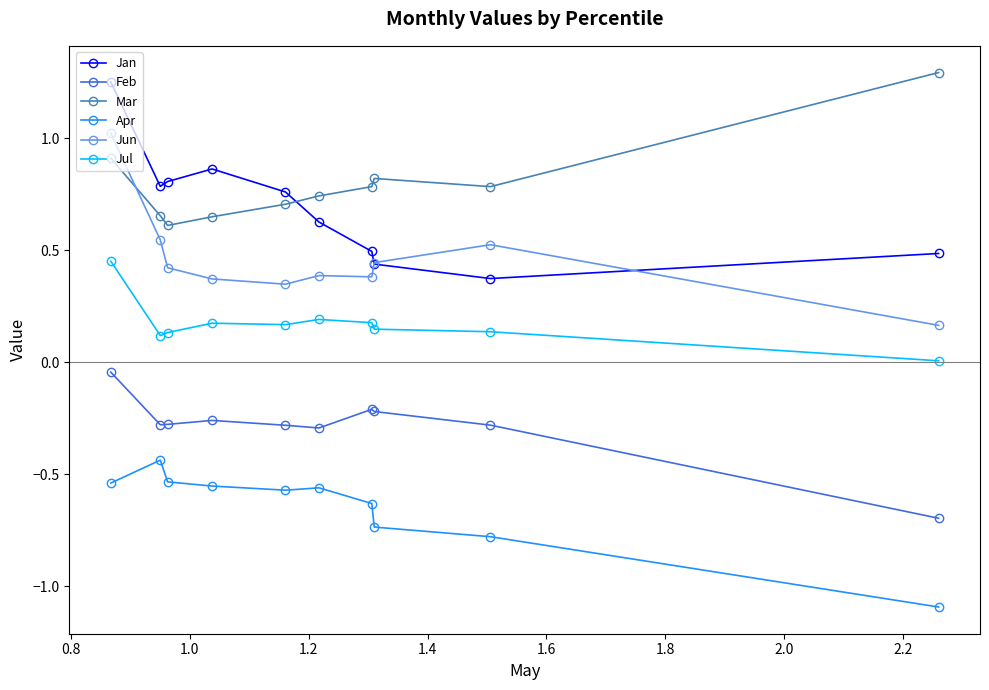

True or false: Jul and Mar intersect in this chart.

False